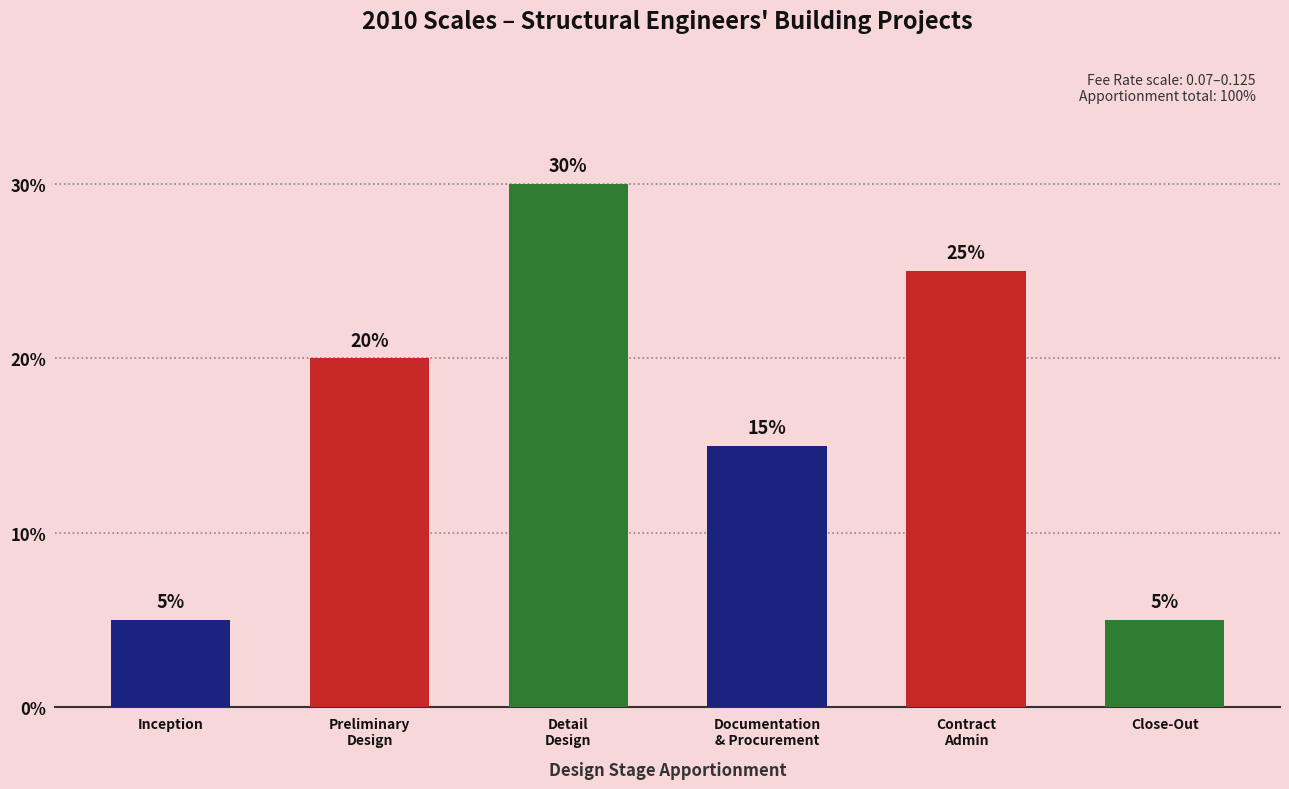

Reading left to right, extract all data points from this chart.

5	20	30	15	25	5